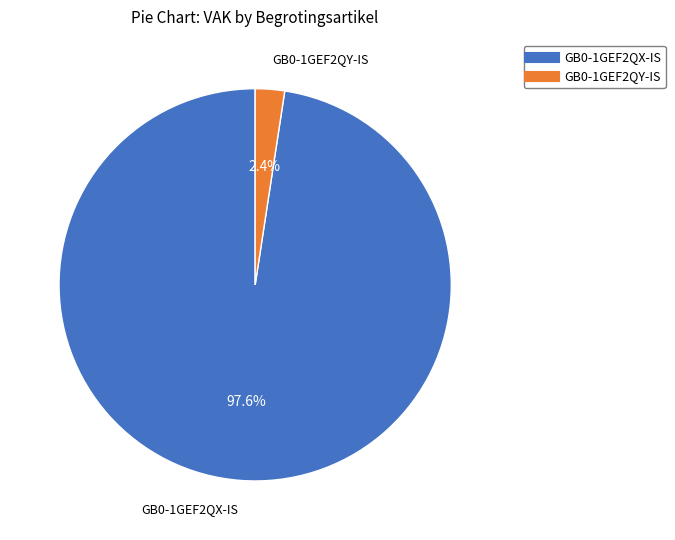

Which has a higher value, GB0-1GEF2QX-IS or GB0-1GEF2QY-IS?

GB0-1GEF2QX-IS